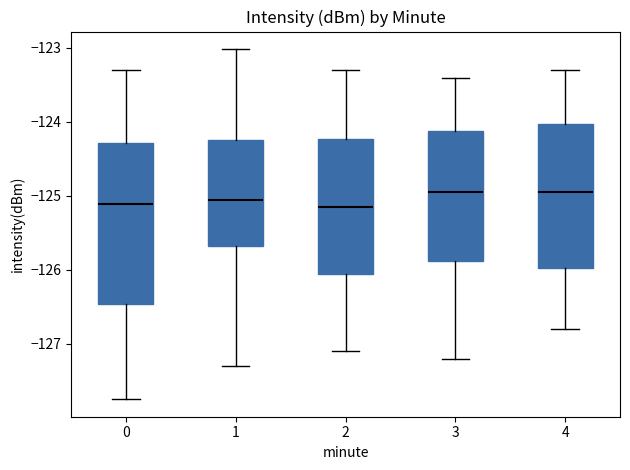

Reading left to right, transcribe this box plot: for each box, give where its median line is, the range the box spans, and where its two whiskers end, as read against the y-axis. The values are not printed on the chart, so give them approximately, as read against the axis.

0: median -125.1, box -126.5 to -124.3, whiskers -127.7 to -123.3
1: median -125.0, box -125.7 to -124.2, whiskers -127.3 to -123.0
2: median -125.1, box -126.0 to -124.2, whiskers -127.1 to -123.3
3: median -124.9, box -125.9 to -124.1, whiskers -127.2 to -123.4
4: median -124.9, box -126.0 to -124.0, whiskers -126.8 to -123.3